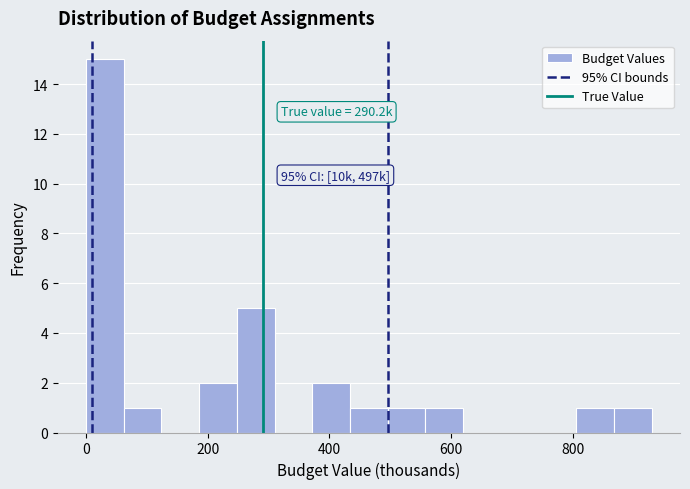

Around what value on the x-axis is the tallest bar? Give the approximate position of its centre, as read against the axis.

40